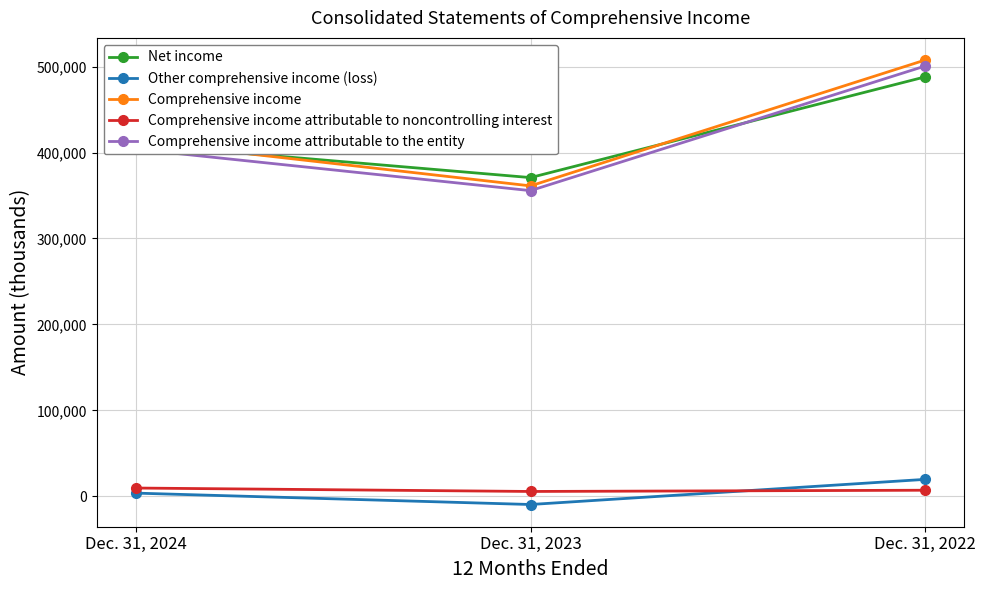

Which label corresponds to the largest value in the chart?

Dec. 31, 2022